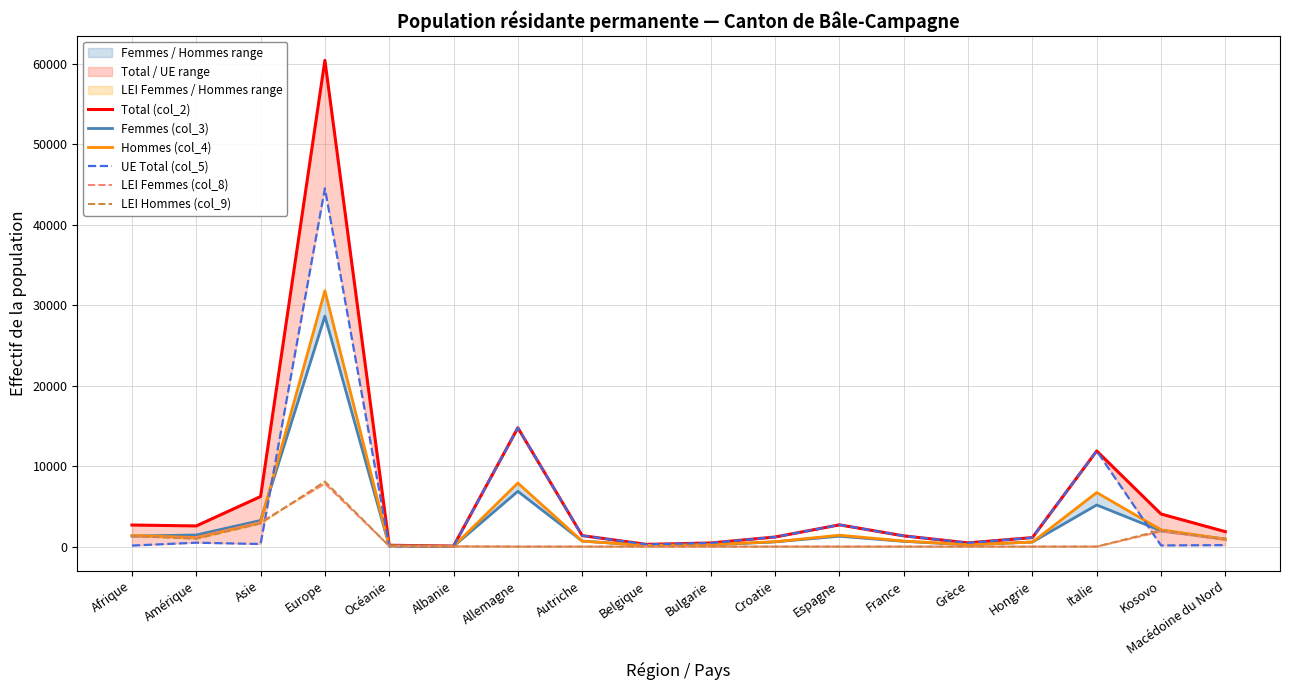

What position from the right is Europe?

15